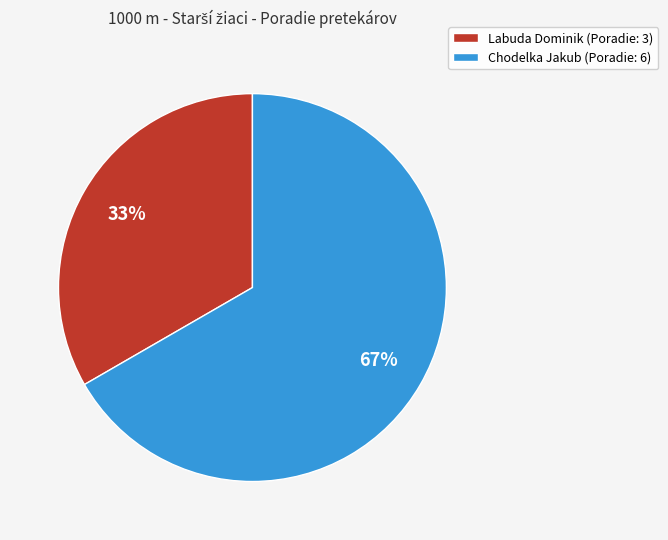

Rank the categories by value from lowest to highest.

Labuda Dominik, Chodelka Jakub